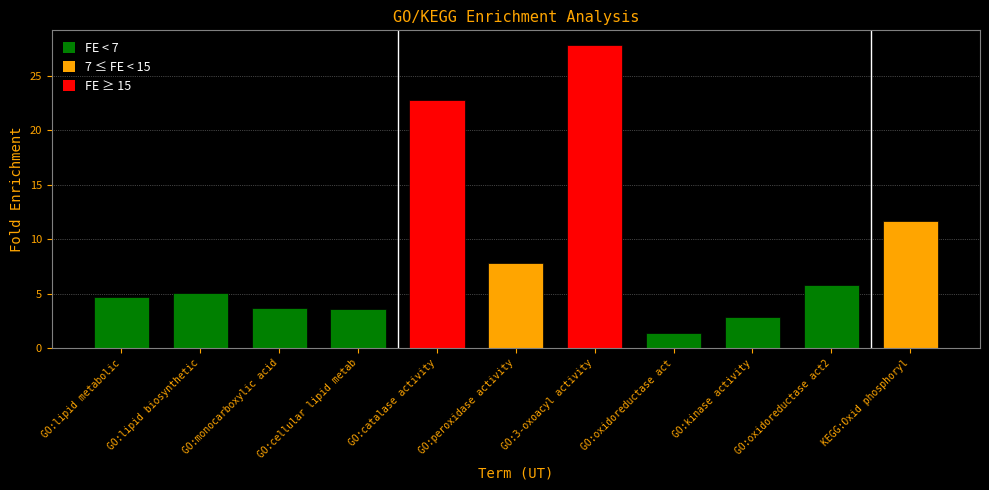

At which category does the chart reach its peak across all series?

GO:3-oxoacyl activity